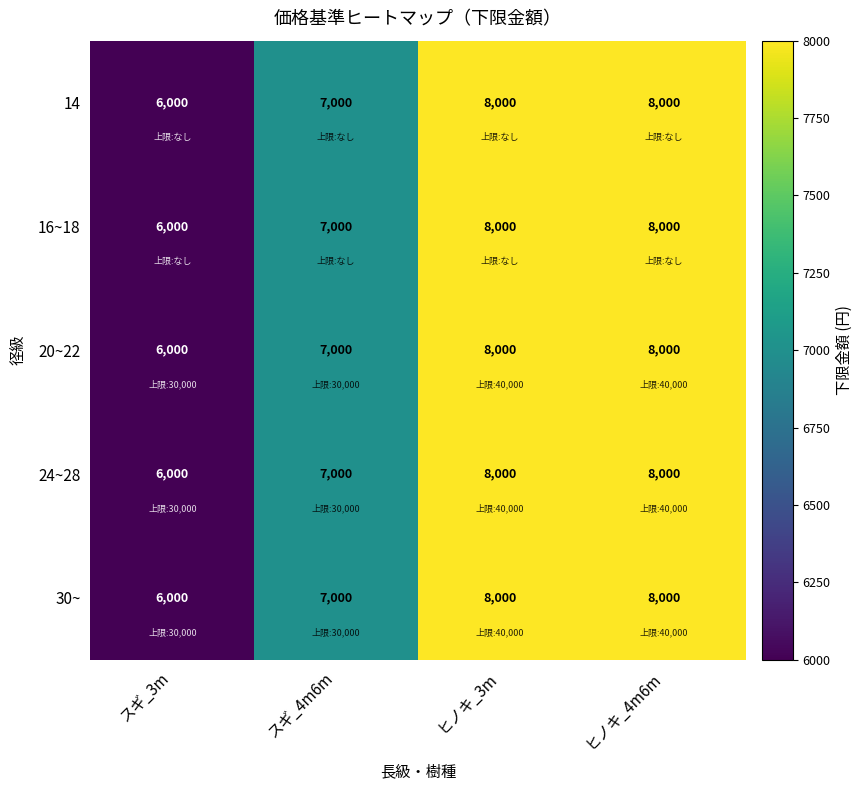

What is the total value across all series at ヒノキ_4m6m?

40000